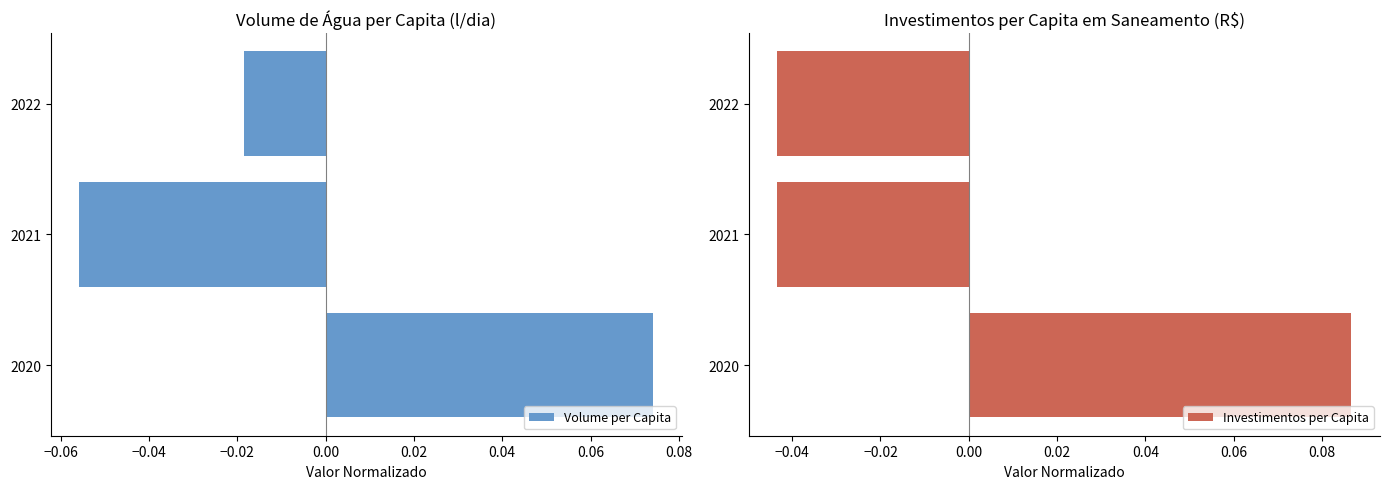

What is the highest value of the Investimentos per Capita series?

0.1